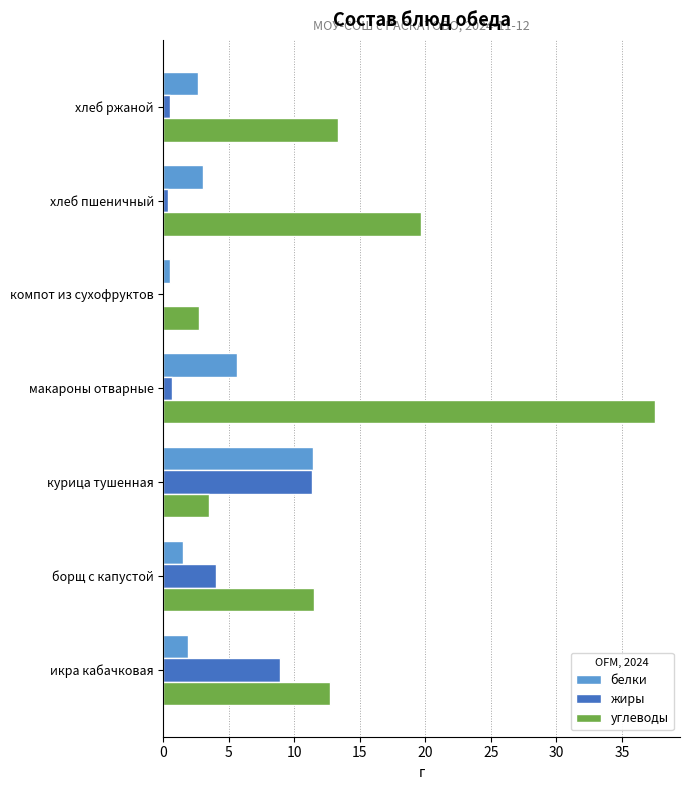

At which label does белки reach its peak?

курица тушенная